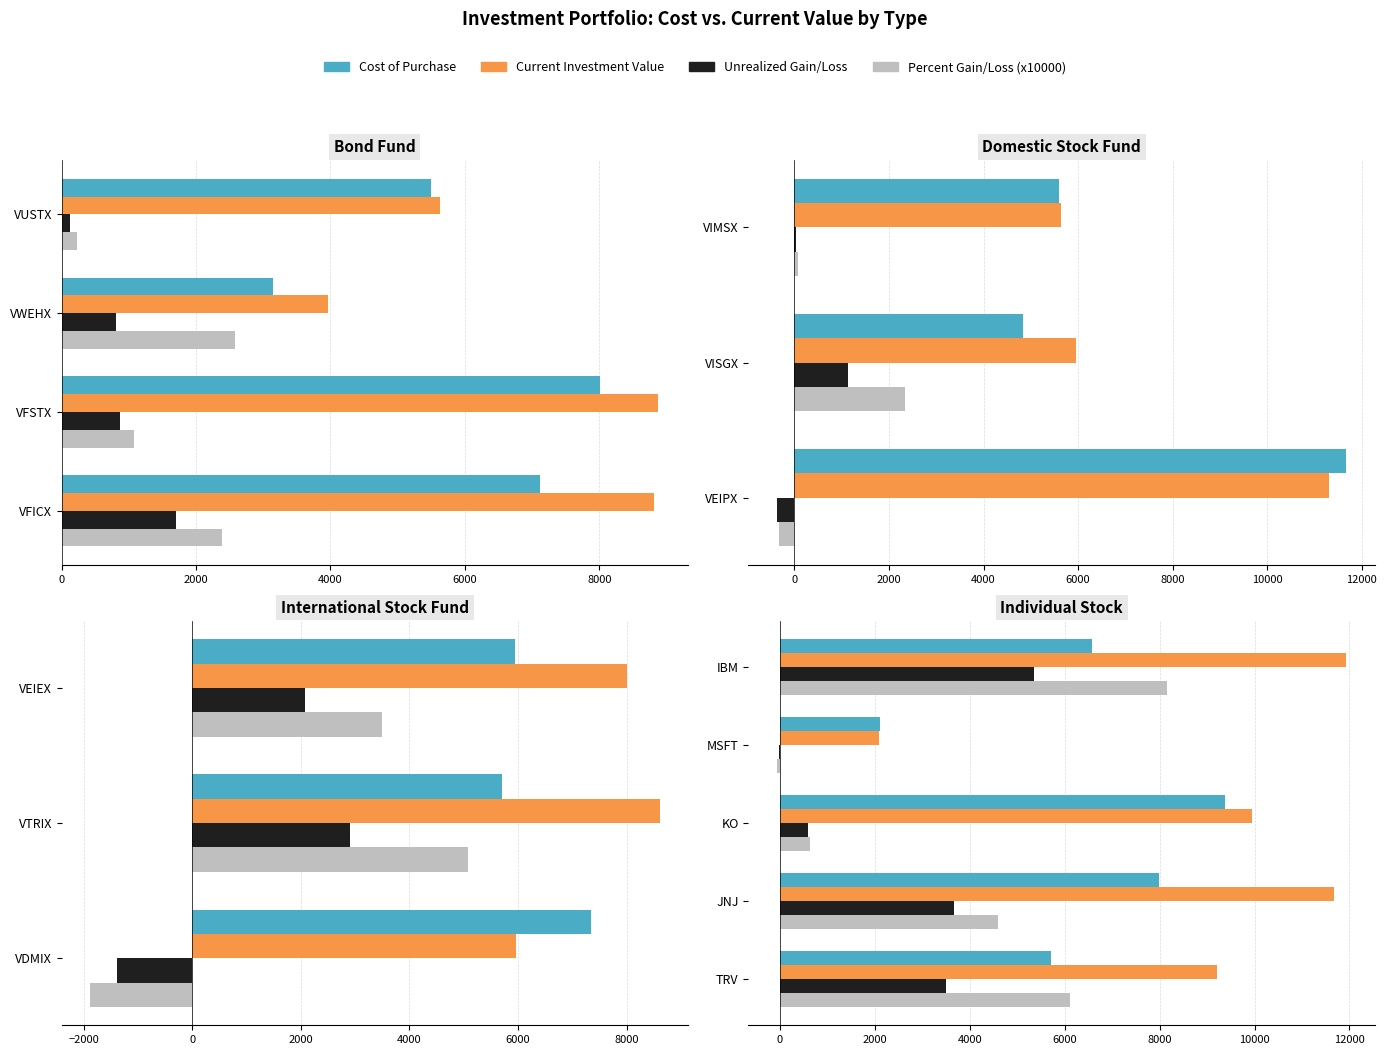

List the series in order of their overall mean, lowest first.

Unrealized Gain/Loss, Percent Gain/Loss (x10000), Cost of Purchase, Current Investment Value